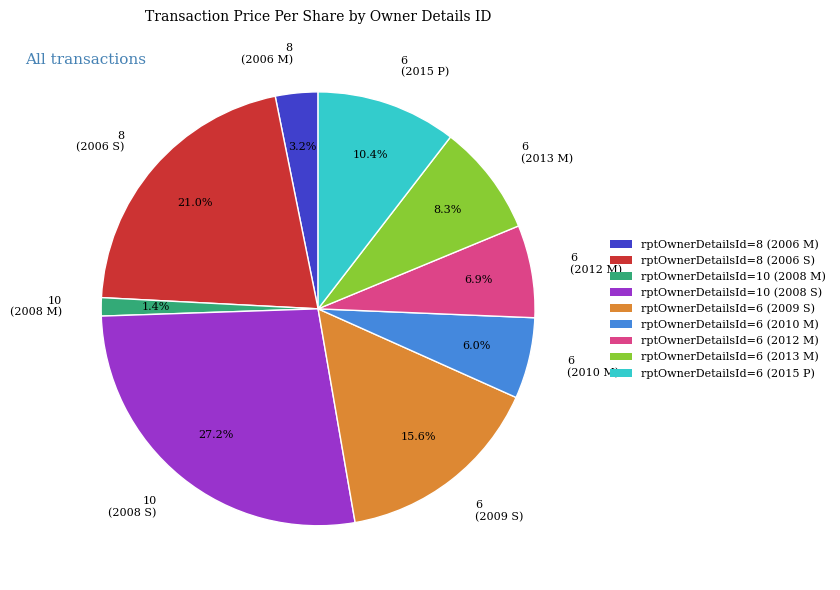

How many segments does this pie chart have?

9